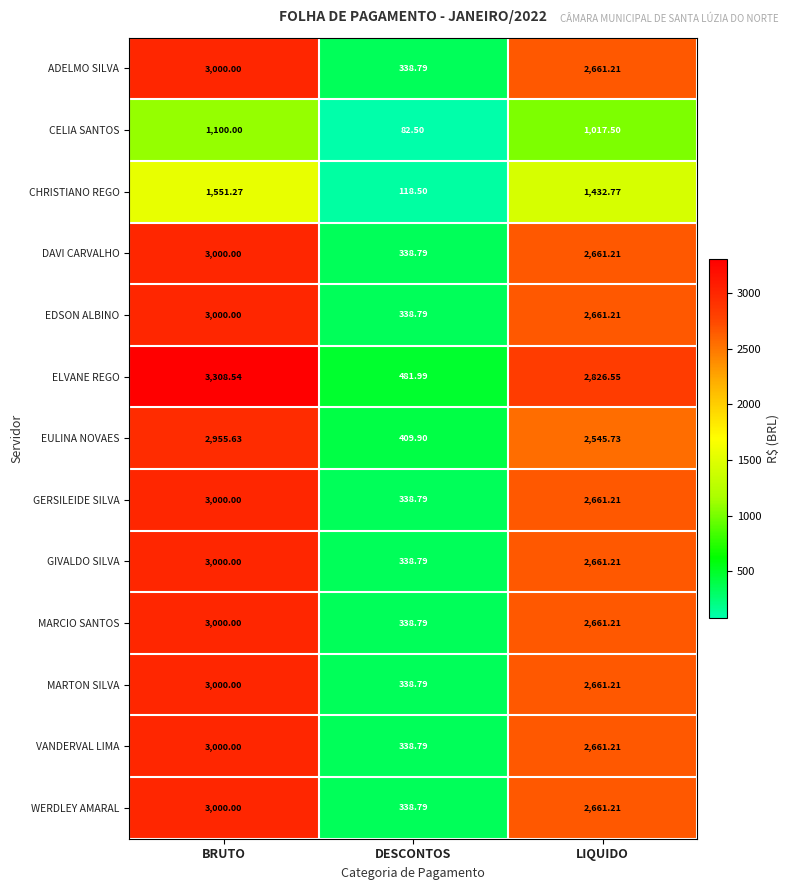

Which series has the largest total across all categories?

ELVANE REGO